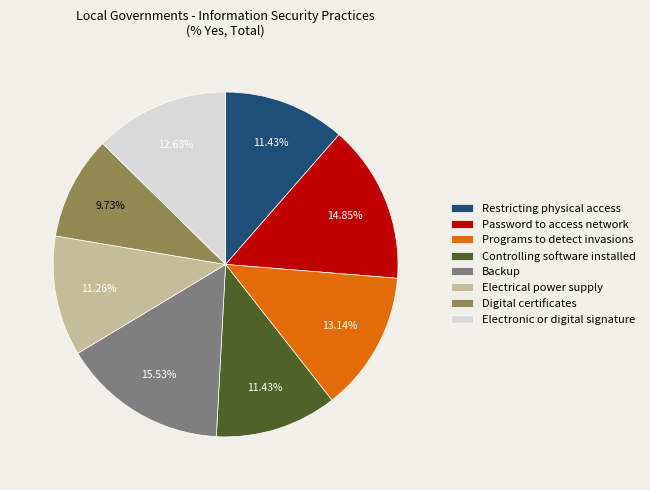

Do Restricting physical access and Controlling software installed together represent more than half of the pie?

No